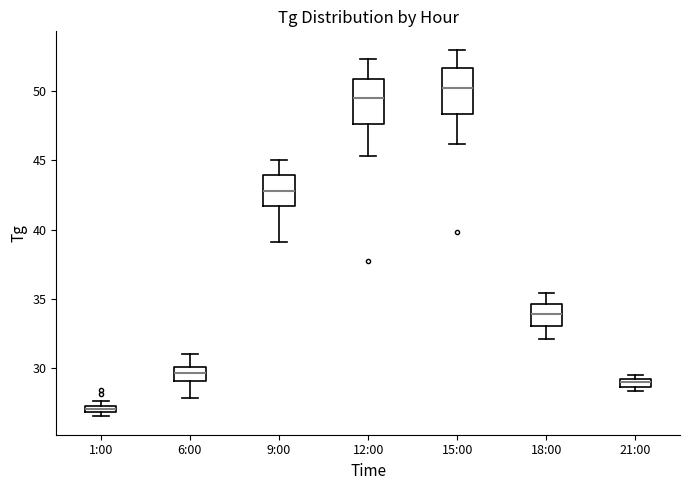

Where is the upper edge of the box for 1:00 on the y-axis? The values are not printed on the chart, so give them approximately, as read against the axis.

27.5